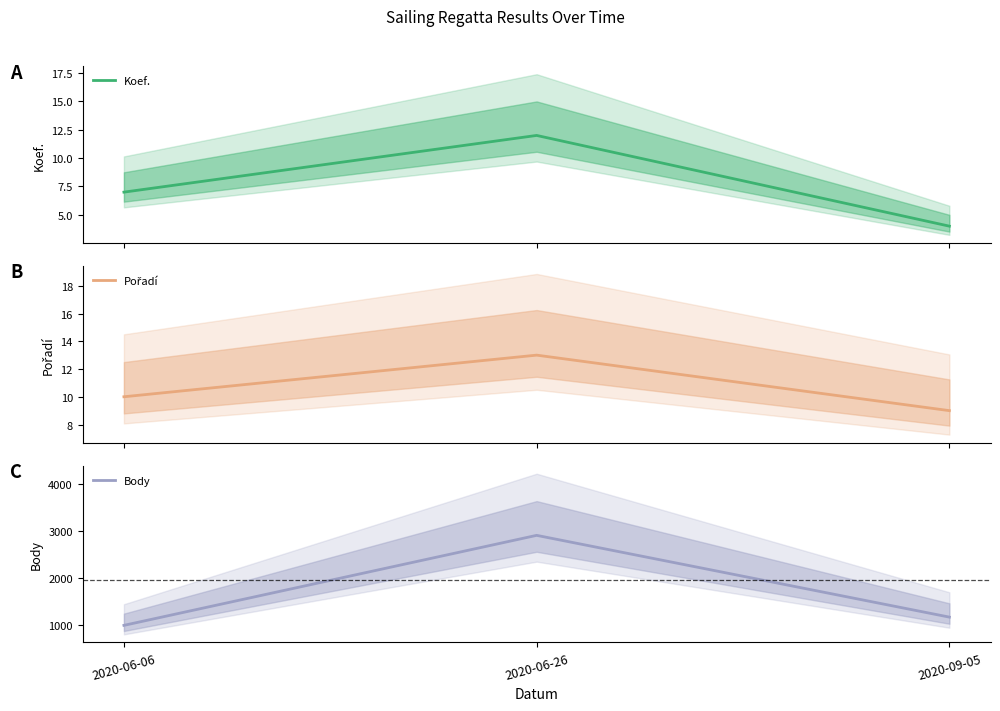

Where does the Body series first go above 1172?

2020-06-26